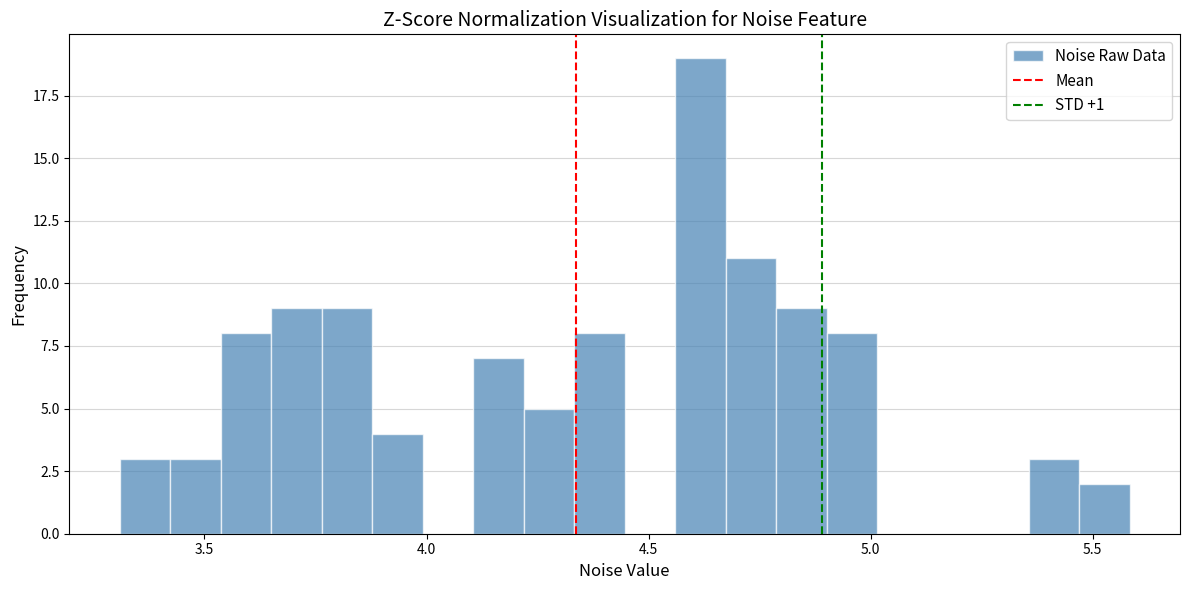

Around what value on the x-axis is the tallest bar? Give the approximate position of its centre, as read against the axis.

4.60